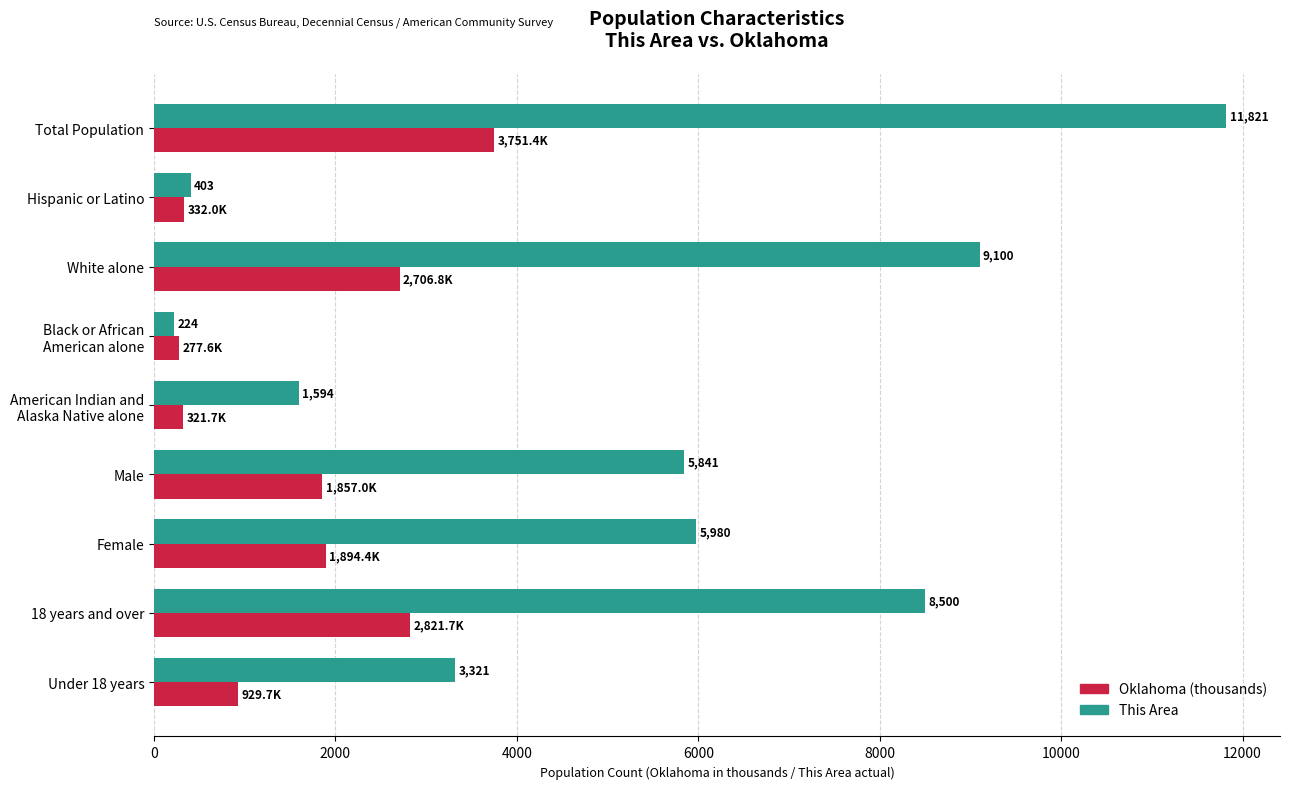

At which label is This Area closest to 6022?

Female